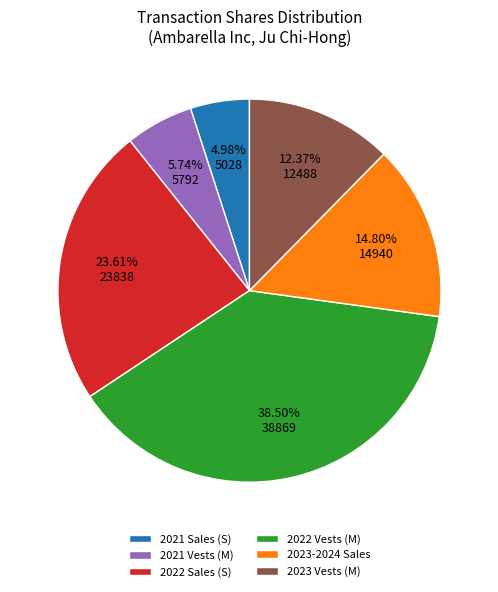

Combined, do 2021 Vests (M) and 2022 Sales (S) account for over 50%?

No